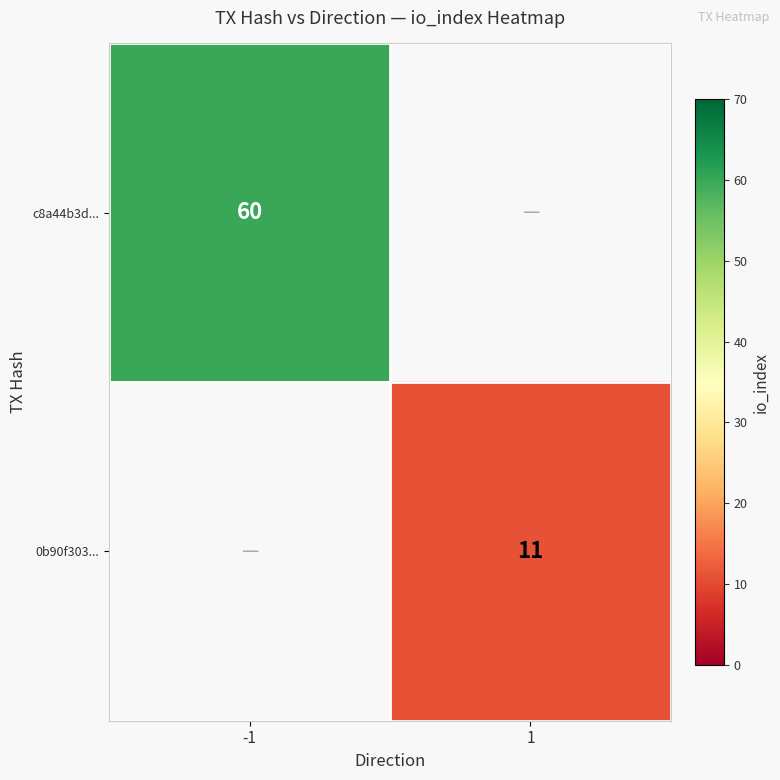

The value of 0b90f303... at 1 is 19. True or false?

False